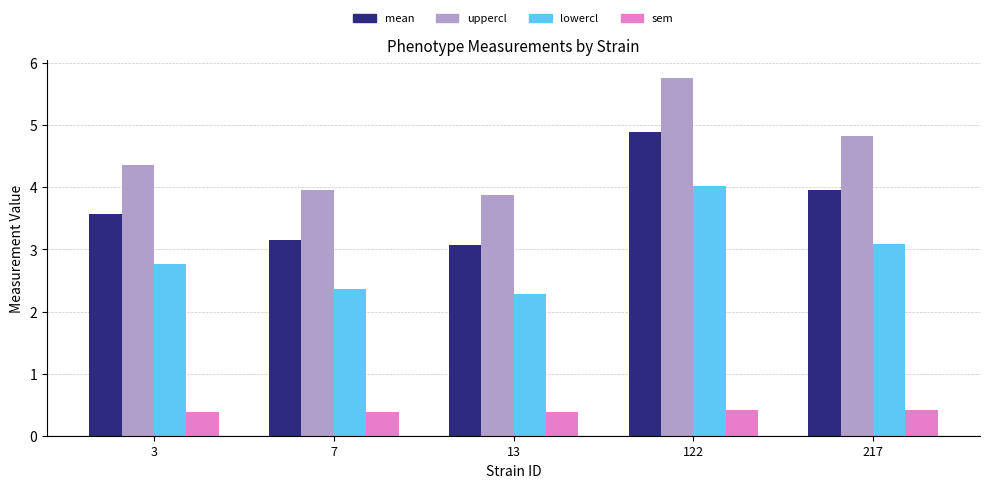

What is the lowest value of the mean series?

3.1